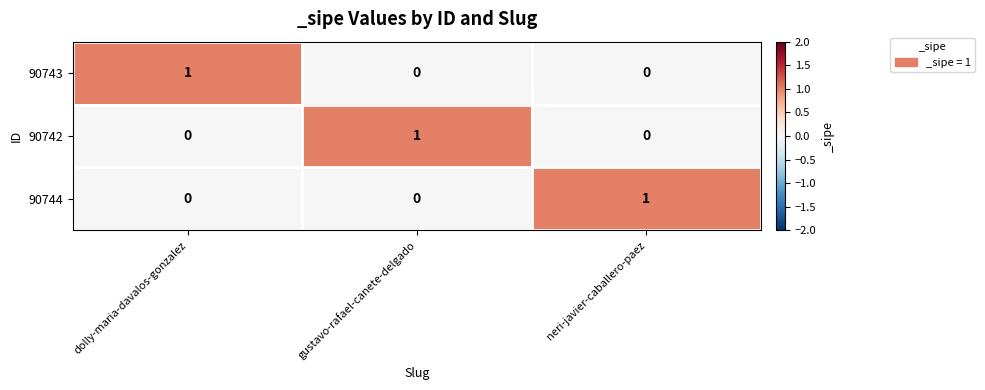

Reading right to left, list all the values displayed in this chart.

90743: neri-javier-caballero-paez=0	gustavo-rafael-canete-delgado=0	dolly-maria-davalos-gonzalez=1
90742: neri-javier-caballero-paez=0	gustavo-rafael-canete-delgado=1	dolly-maria-davalos-gonzalez=0
90744: neri-javier-caballero-paez=1	gustavo-rafael-canete-delgado=0	dolly-maria-davalos-gonzalez=0